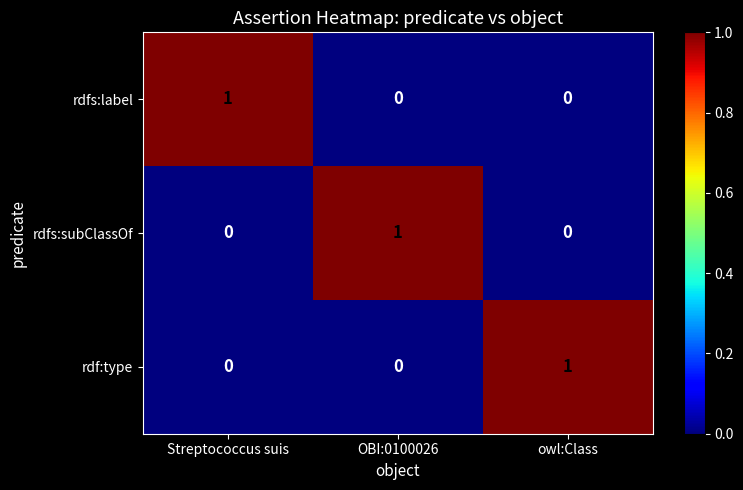

Is the value of rdfs:subClassOf at OBI:0100026 greater than the value of rdf:type at OBI:0100026?

Yes